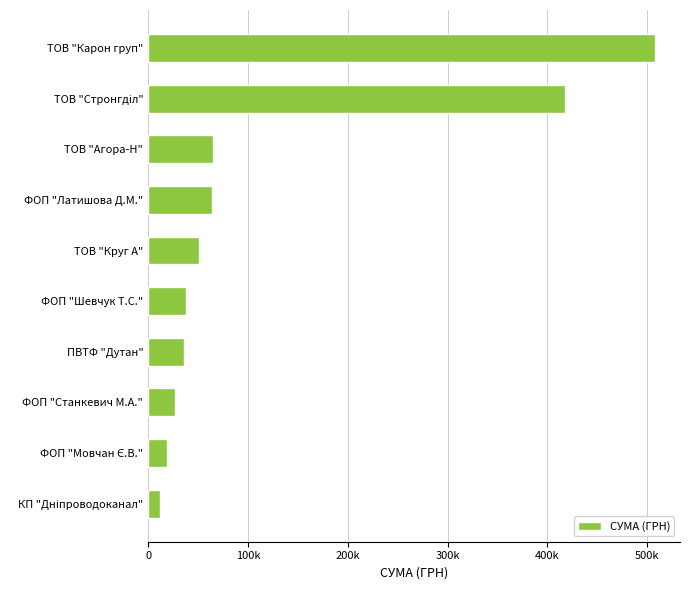

Are the bars horizontal?

Yes